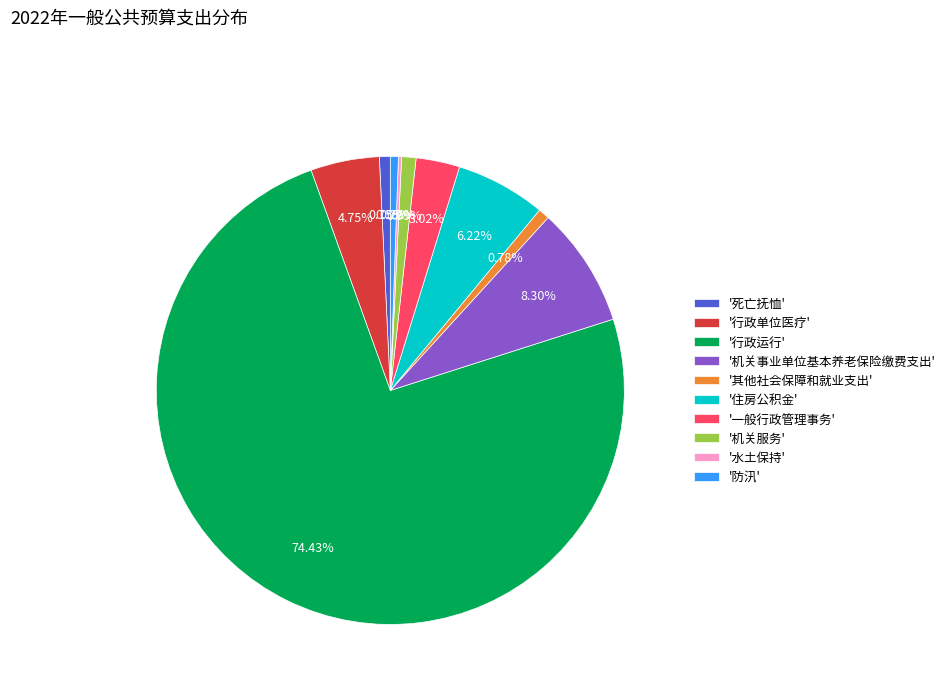

What is the largest slice in the pie chart?

'行政运行'